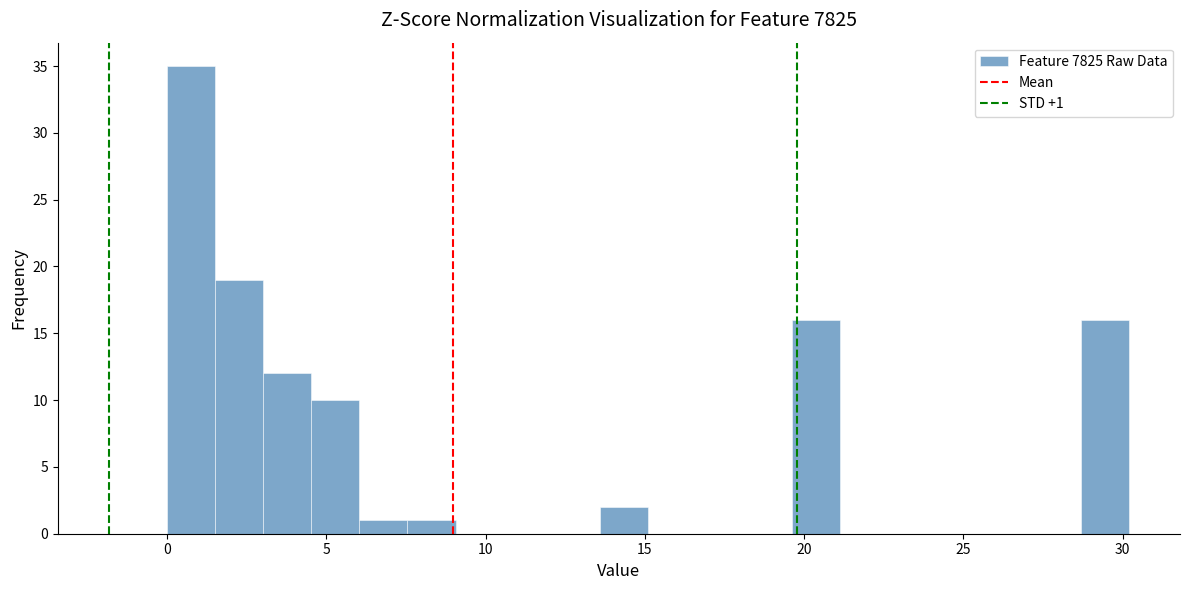

Around what value on the x-axis is the tallest bar? Give the approximate position of its centre, as read against the axis.

1.0